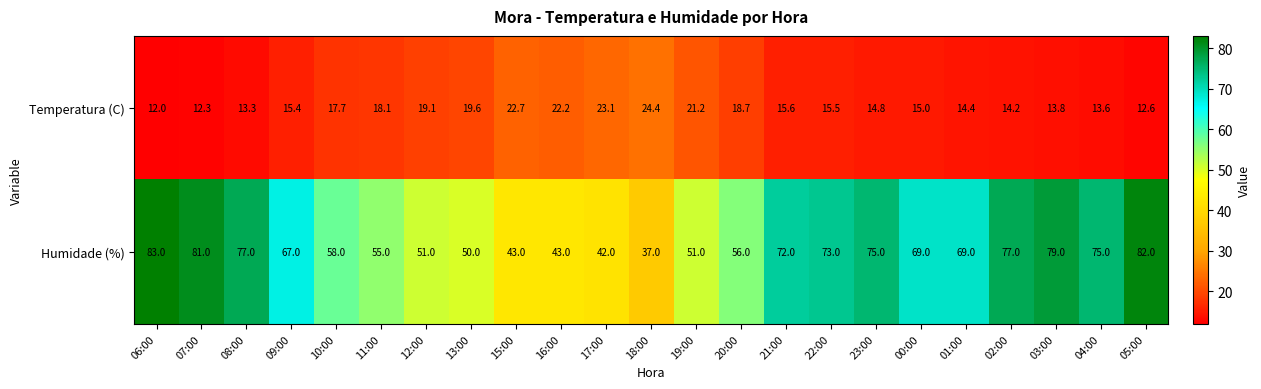

What is the sum of all Temperatura (C) values?

389.3